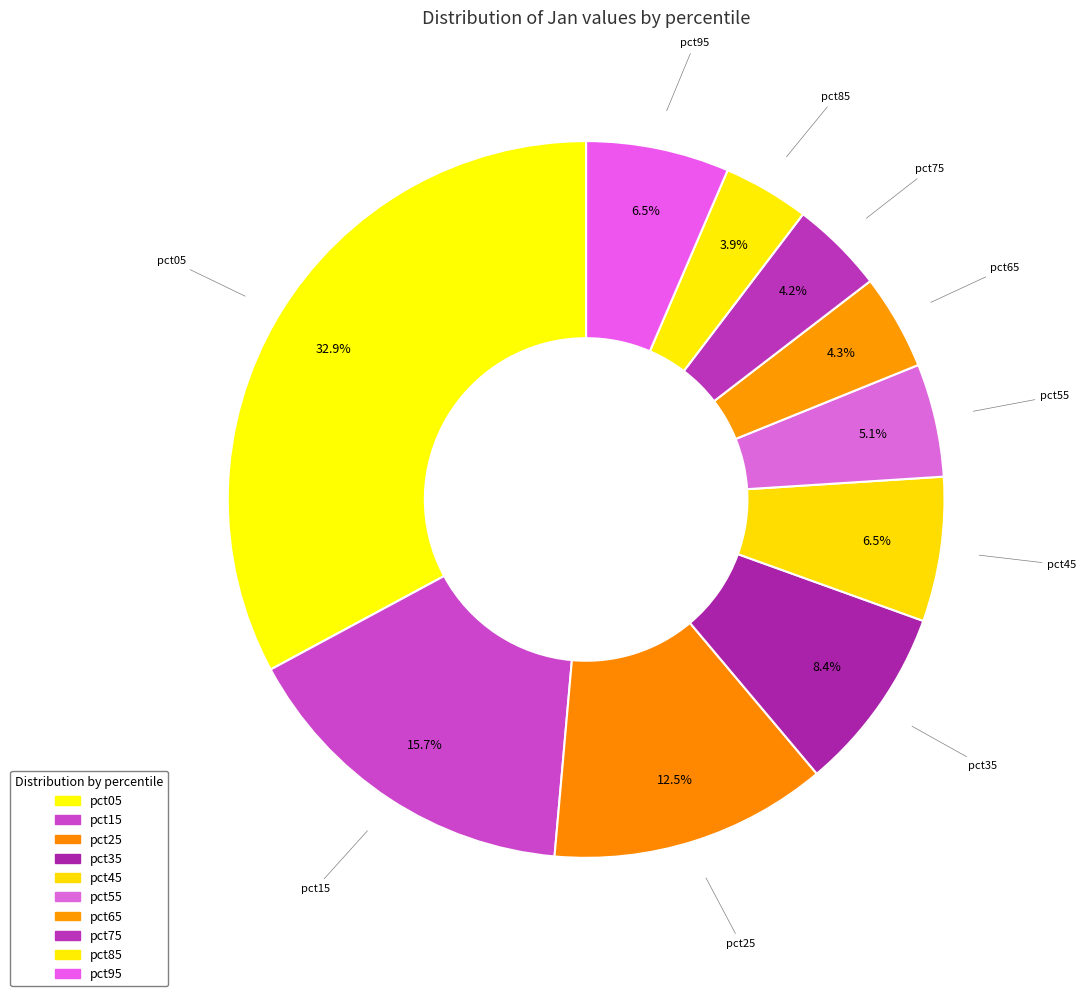

Count the number of slices in the pie.

10